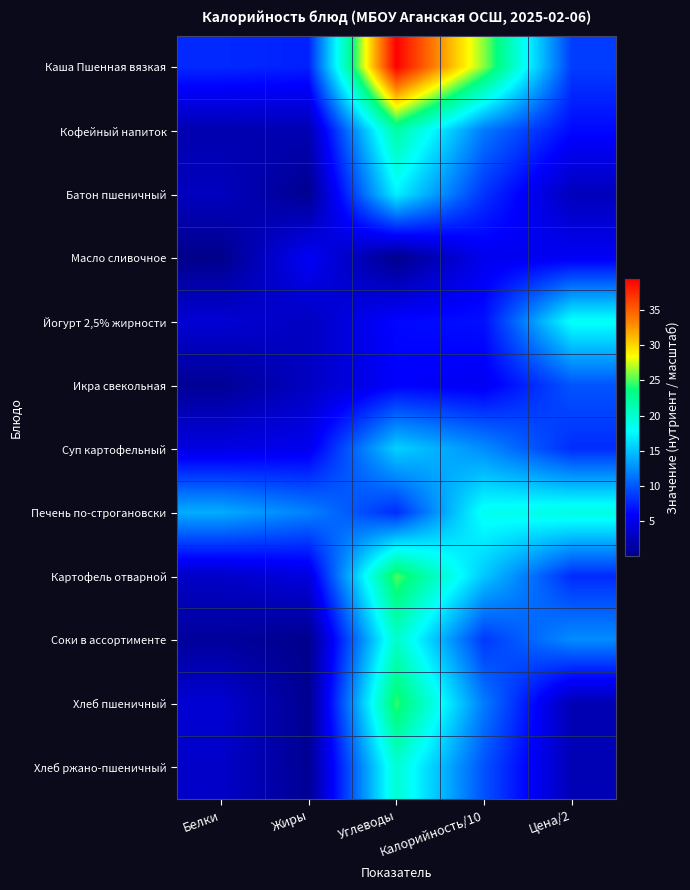

How many categories are shown in the chart?

5